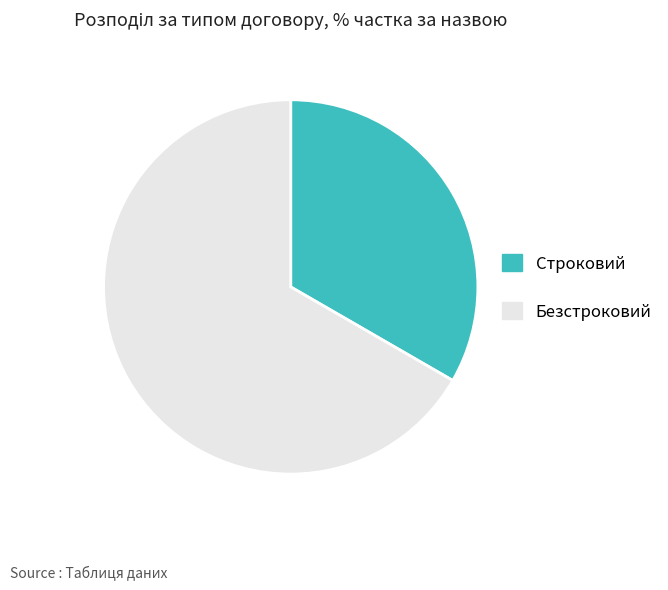

True or false: Безстроковий accounts for 54% of the total.

False